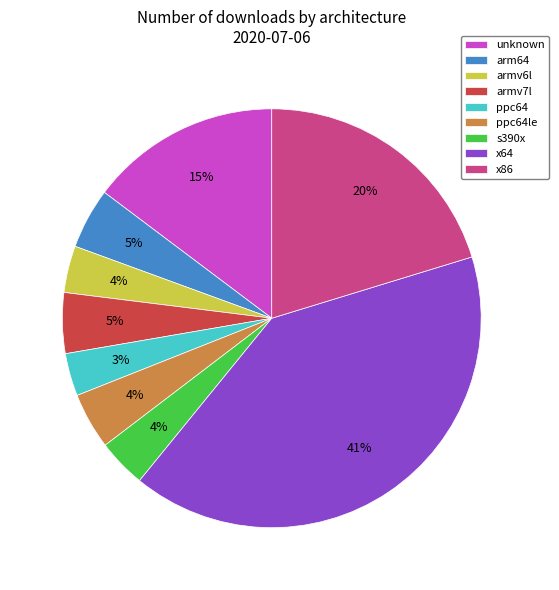

How many segments does this pie chart have?

9